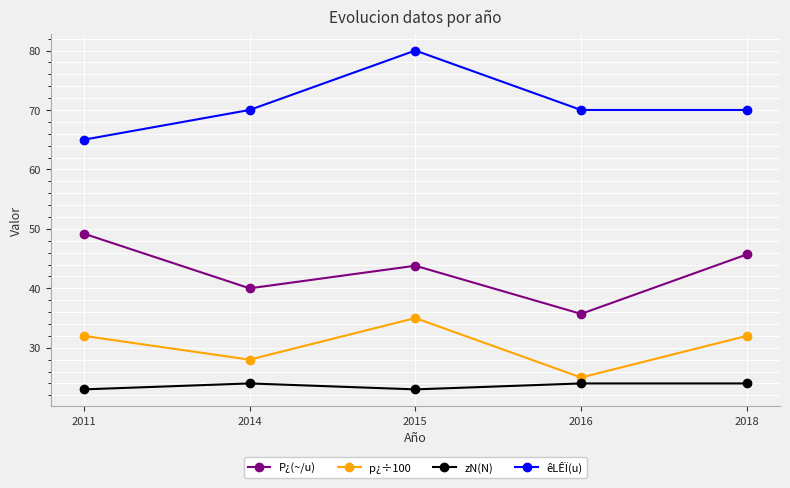

How many lines are shown in the chart?

4